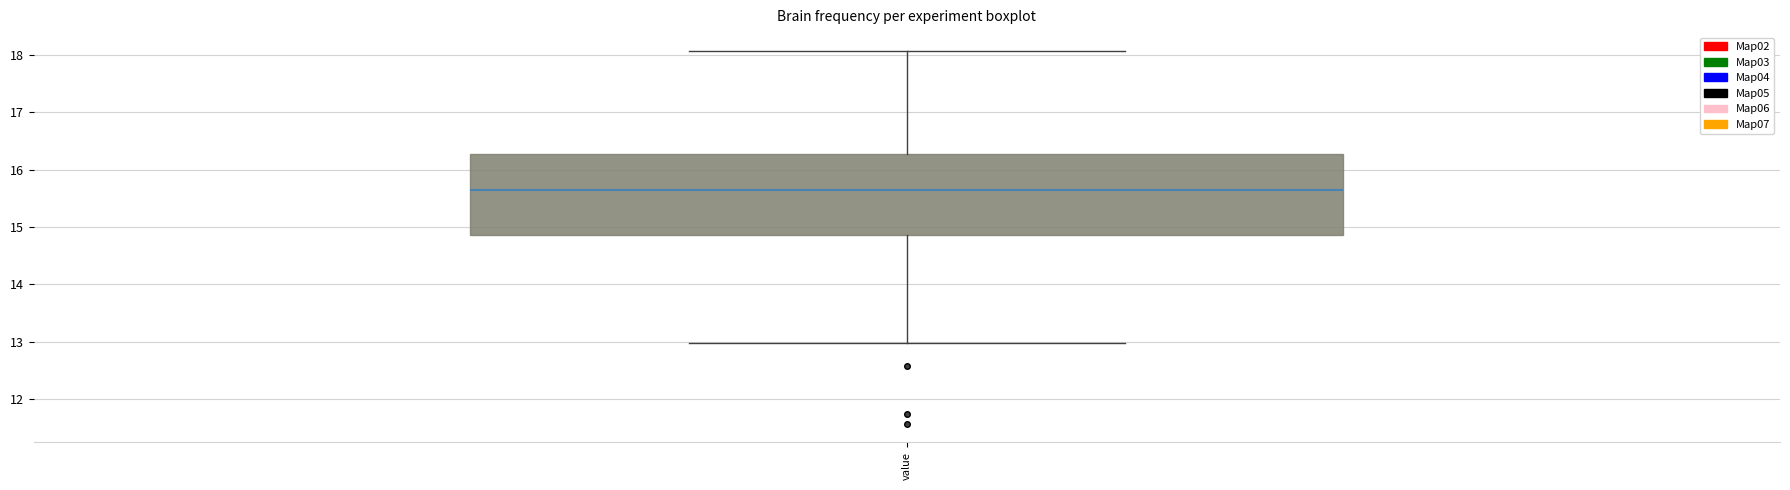

Read this box plot against the y-axis: the position of the median line, the range covered by the box, and the ends of both whiskers. The values are not printed on the chart, so give them approximately, as read against the axis.

median 15.6, box 14.9 to 16.3, whiskers 13.0 to 18.1